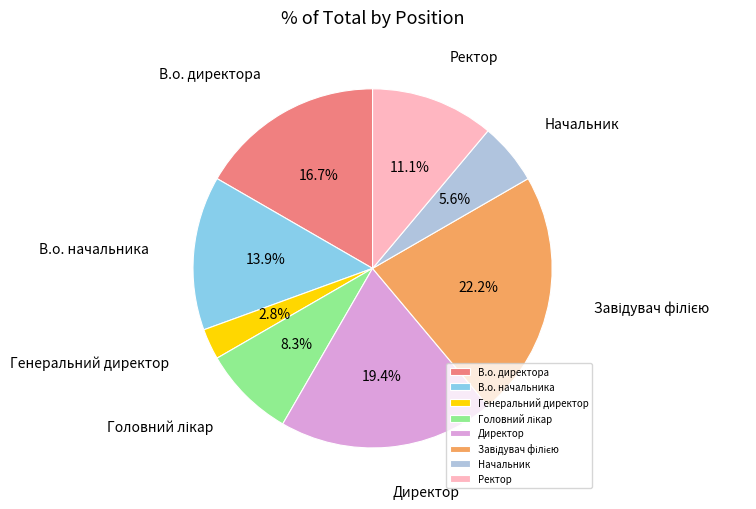

To the nearest percent, what is the difference between the Ректор and В.о. директора slice percentages?

6%